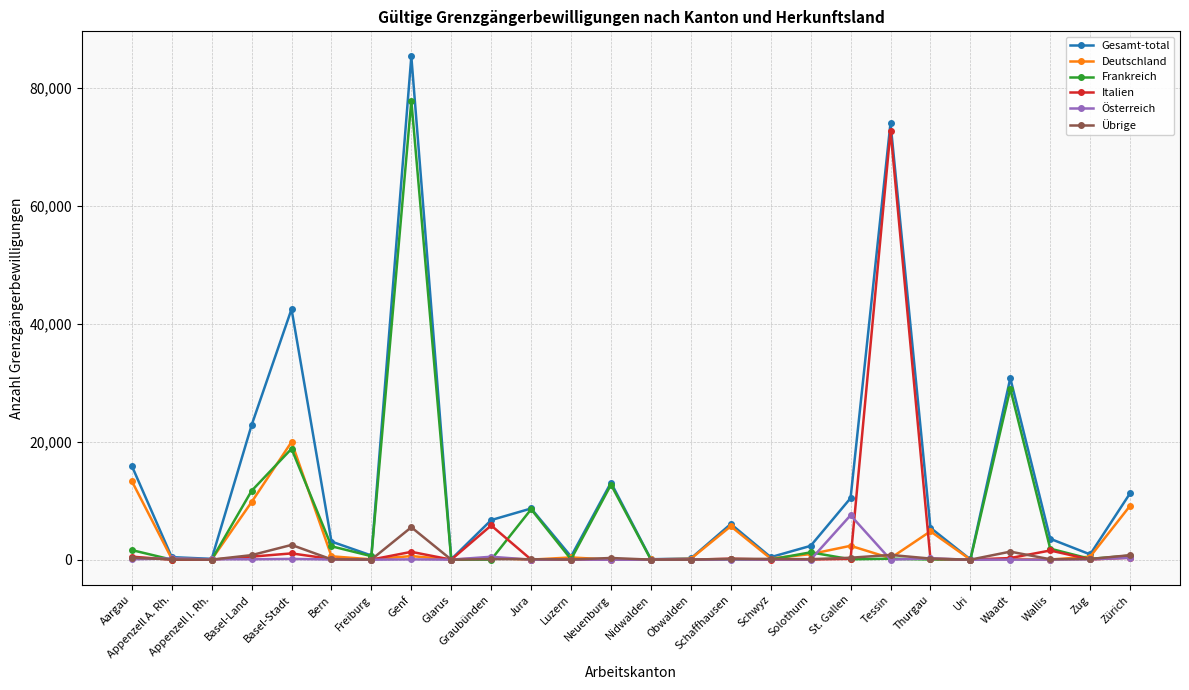

At which label does Übrige reach its peak?

Genf